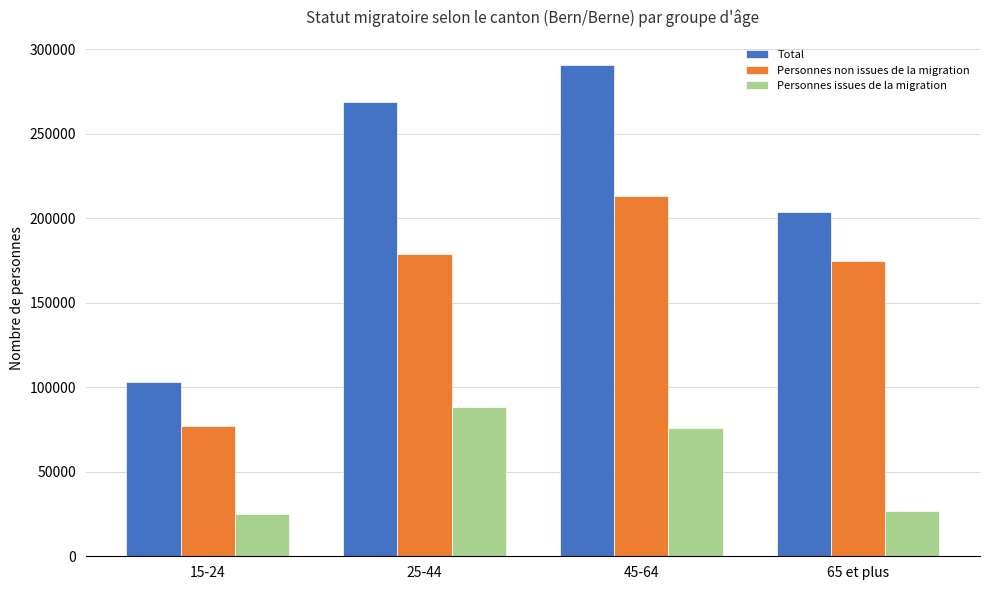

What are all the series names shown in the legend?

Total, Personnes non issues de la migration, Personnes issues de la migration